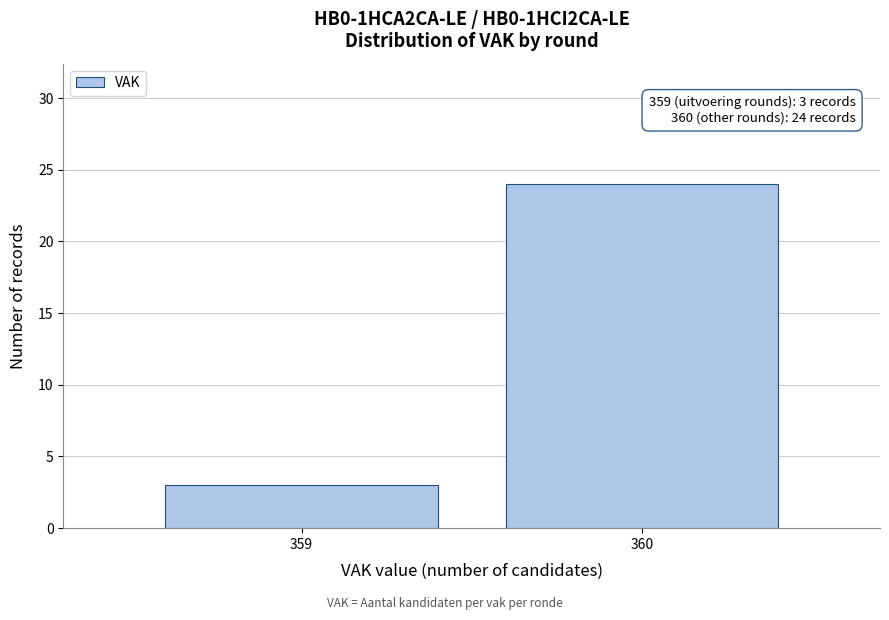

Reading left to right, what are all the values shown in this chart?

359=3	360=24